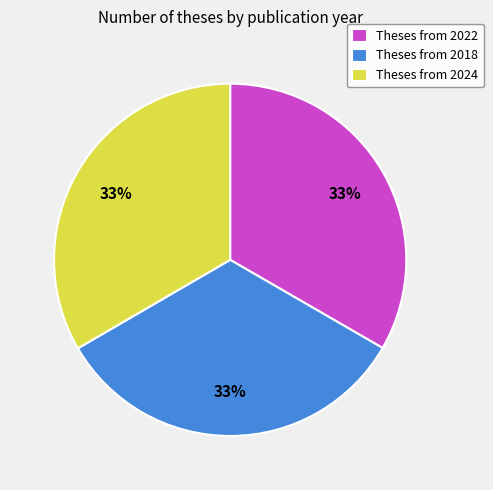

Is it true that Theses from 2018 is 33% of the pie?

True